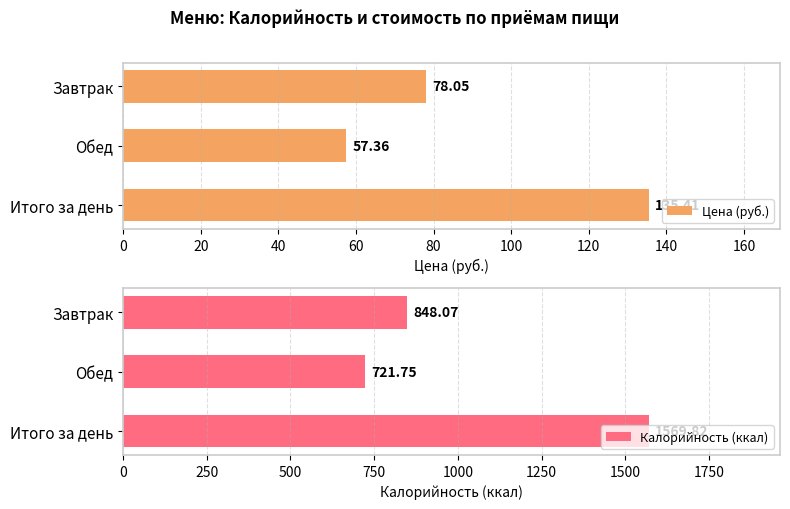

The Цена (руб.) series shows 115.1 at Завтрак. True or false?

False